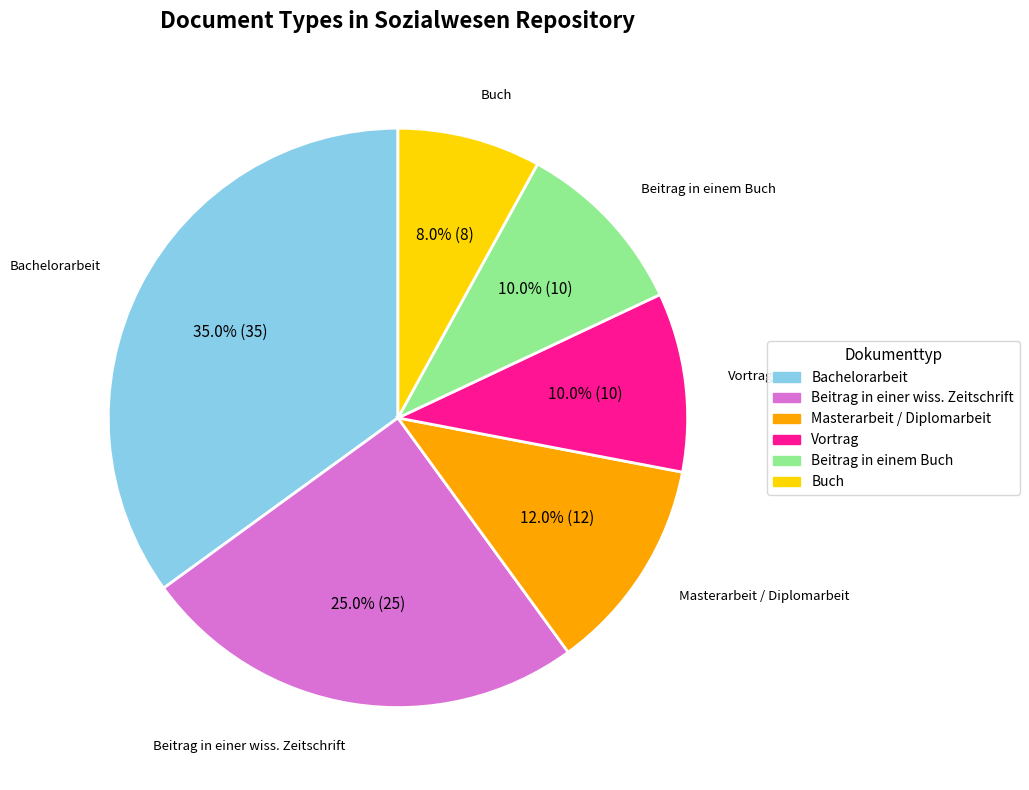

What is the ratio of the value at Masterarbeit / Diplomarbeit to the value at Bachelorarbeit?

0.3